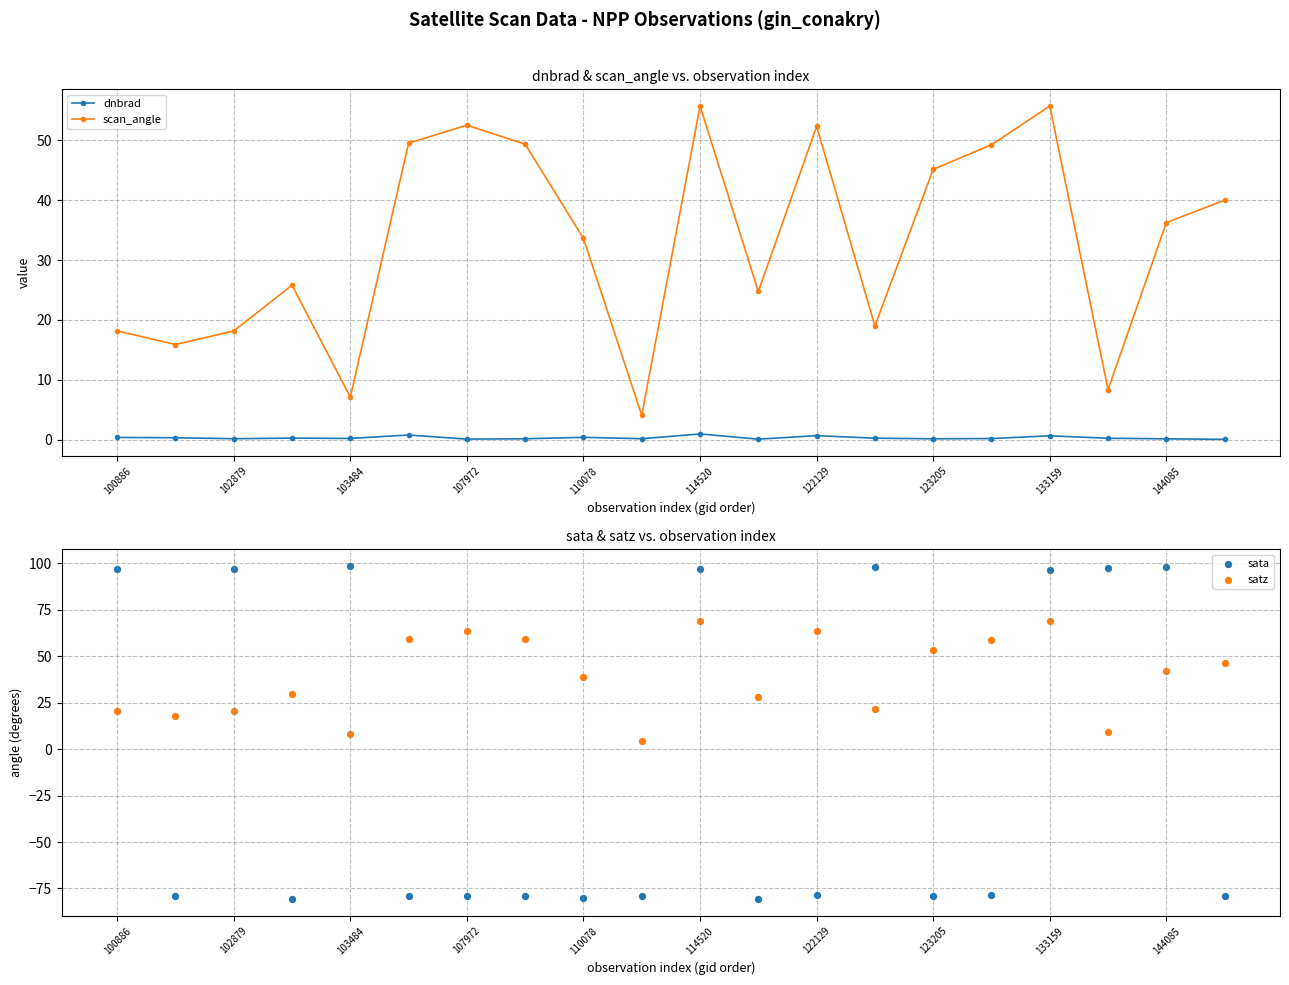

Which series has the widest spread of Y values?

sata